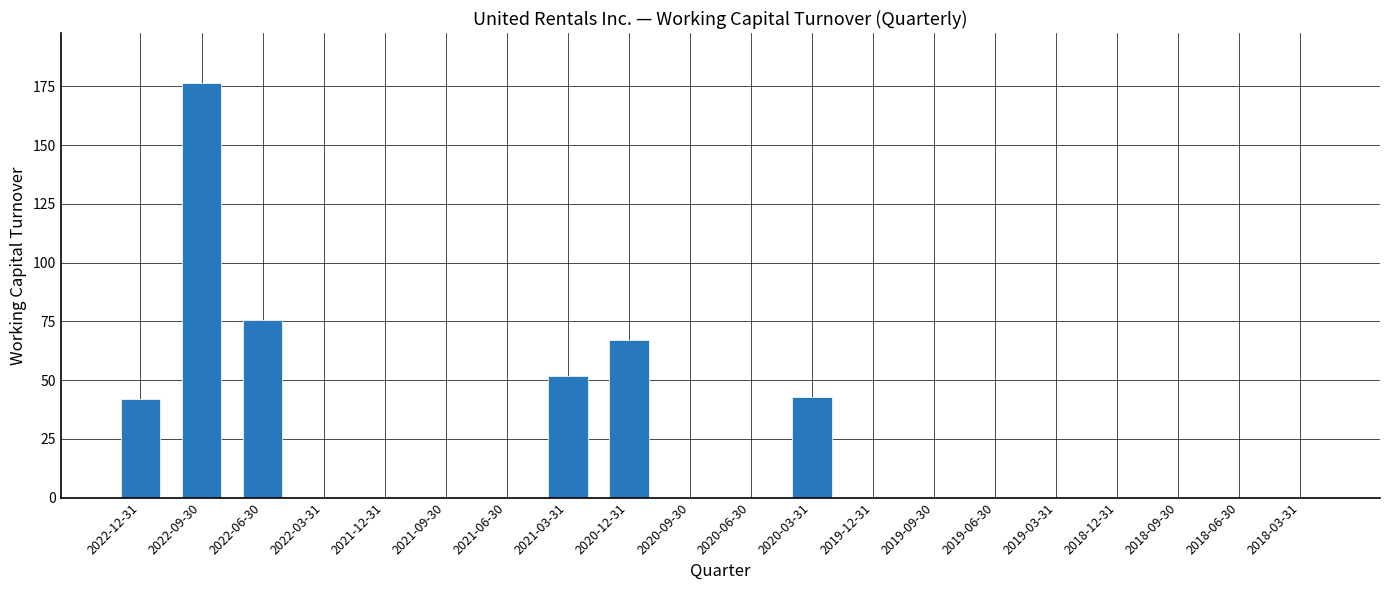

What is the maximum value shown in the chart?

176.5